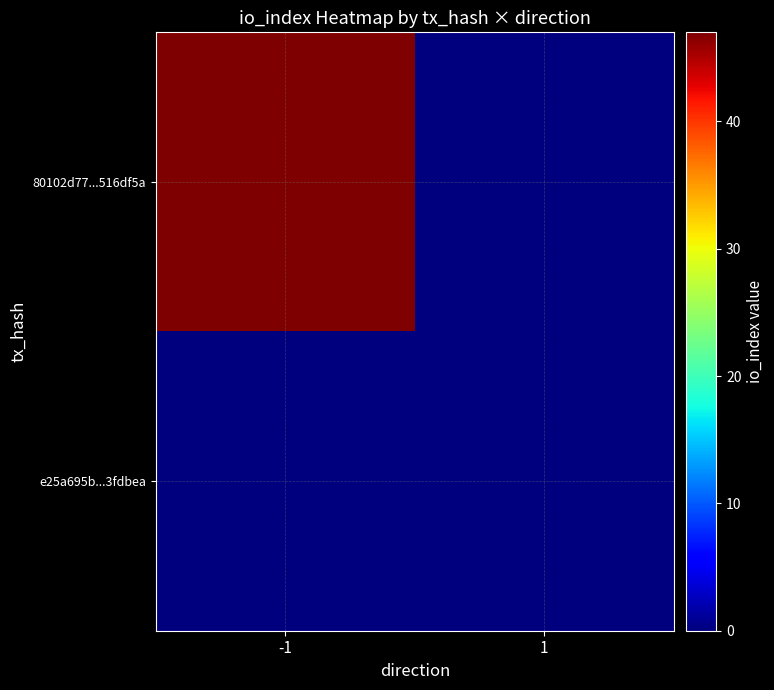

At how many categories does at least one series exceed 2?

1